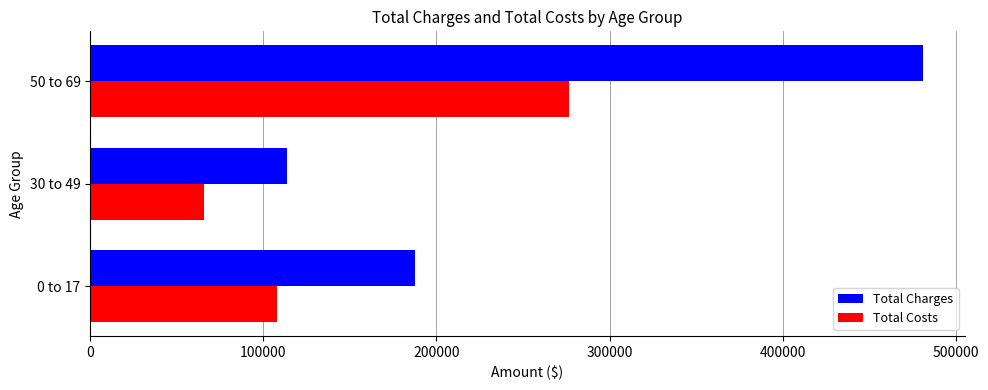

At which category is the sum across all series the highest?

50 to 69